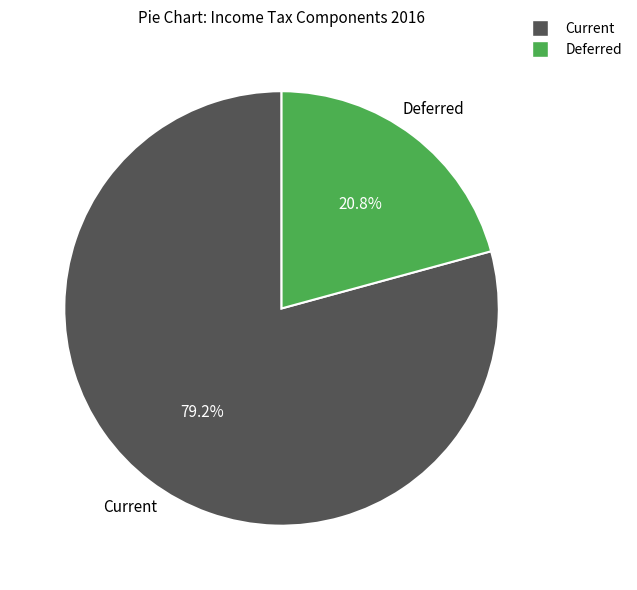

Is there a majority slice in this chart?

Yes